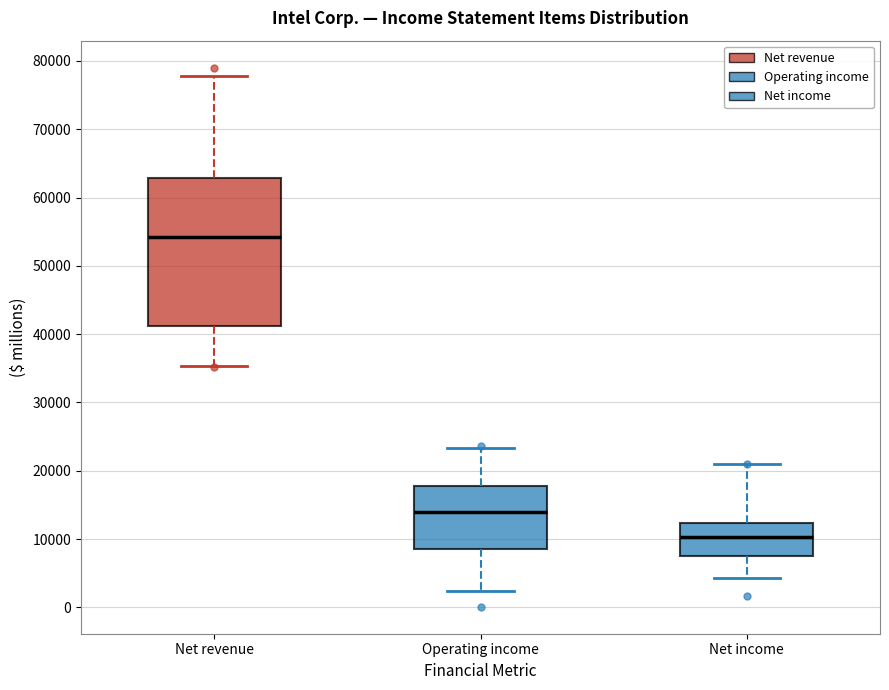

Reading left to right, transcribe this box plot: for each box, give where its median line is, the range the box spans, and where its two whiskers end, as read against the y-axis. The values are not printed on the chart, so give them approximately, as read against the axis.

Net revenue: median 54000, box 41000 to 63000, whiskers 35000 to 78000
Operating income: median 14000, box 9000 to 18000, whiskers 2000 to 23000
Net income: median 10000, box 7000 to 12000, whiskers 4000 to 21000